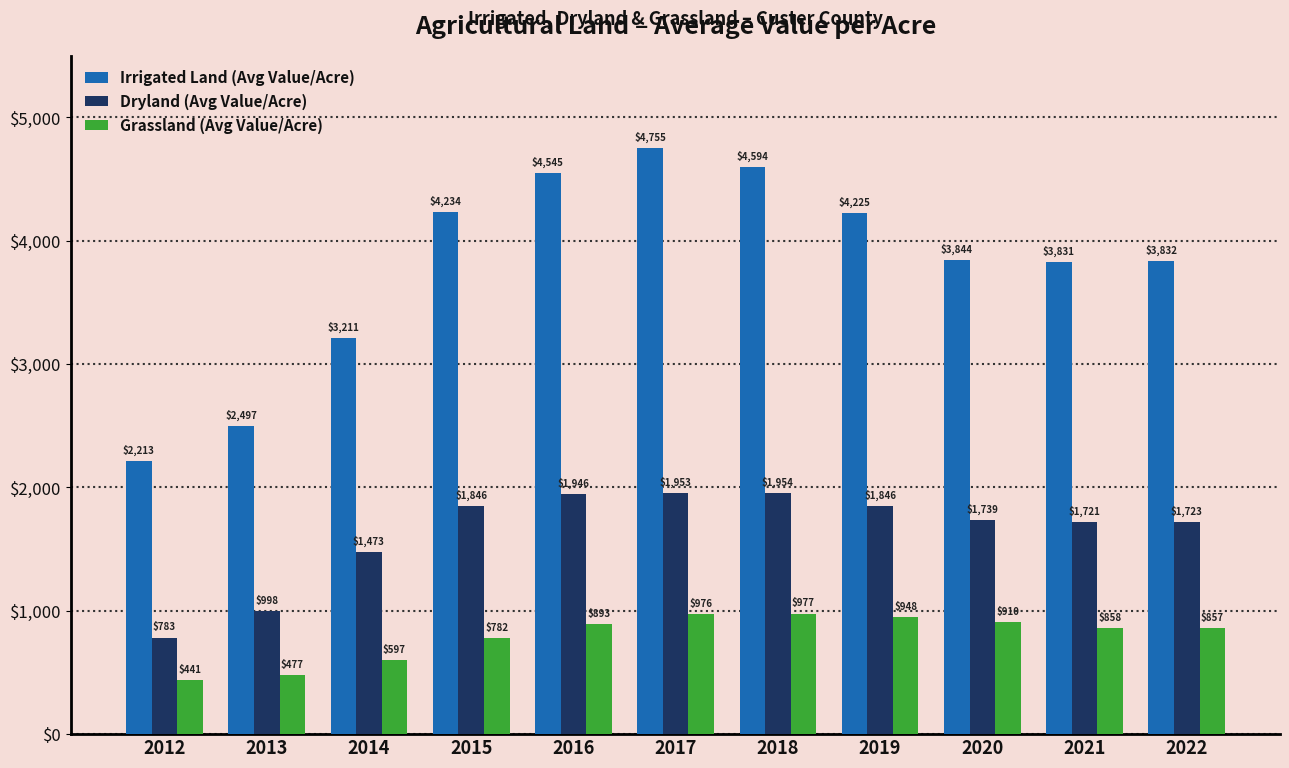

What is the difference between the maximum and minimum values in the Dryland (Avg Value/Acre) series?

1170.9